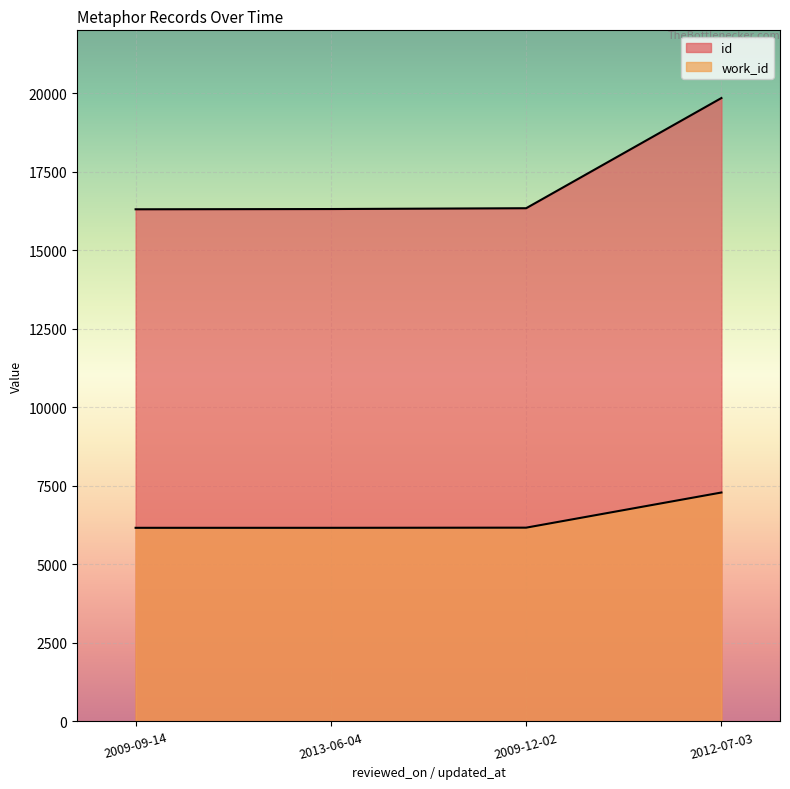

True or false: work_id and id cross at least once.

False